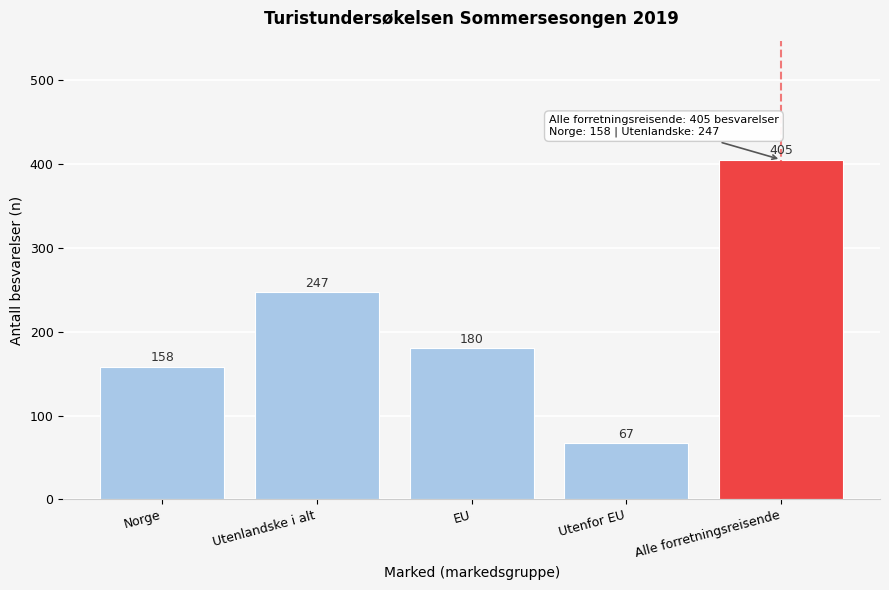

Reading left to right, extract all data points from this chart.

Norge=158	Utenlandske i alt=247	EU=180	Utenfor EU=67	Alle forretningsreisende=405